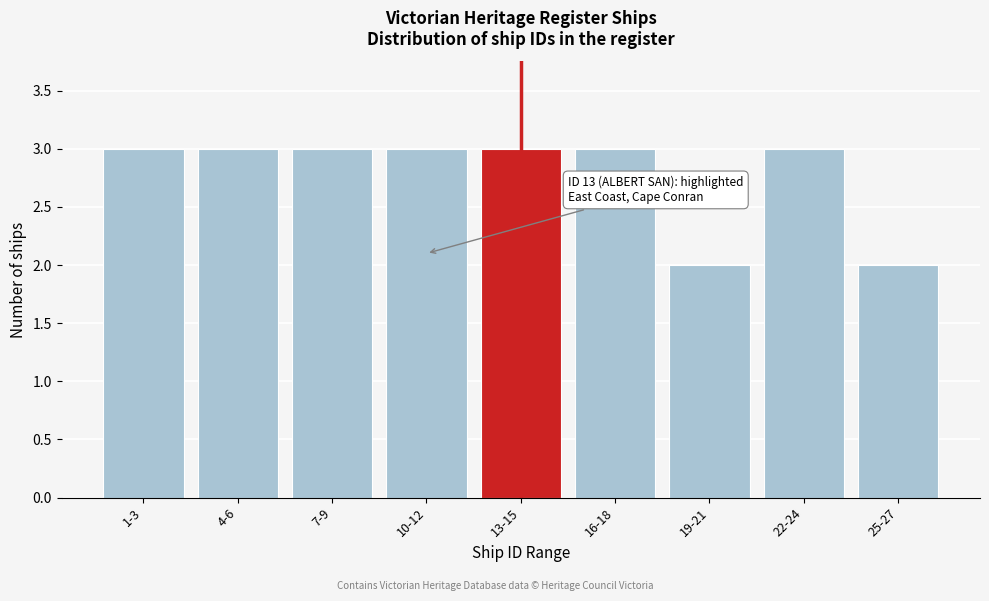

Reading left to right, transcribe all the data shown in this chart.

1-3=3	4-6=3	7-9=3	10-12=3	13-15=3	16-18=3	19-21=2	22-24=3	25-27=2